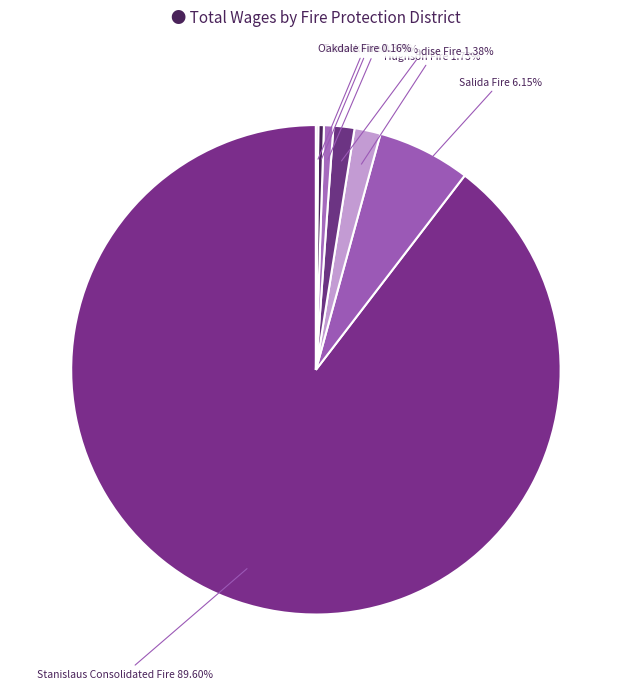

Between Burbank-Paradise Fire and Salida Fire, which is larger?

Salida Fire